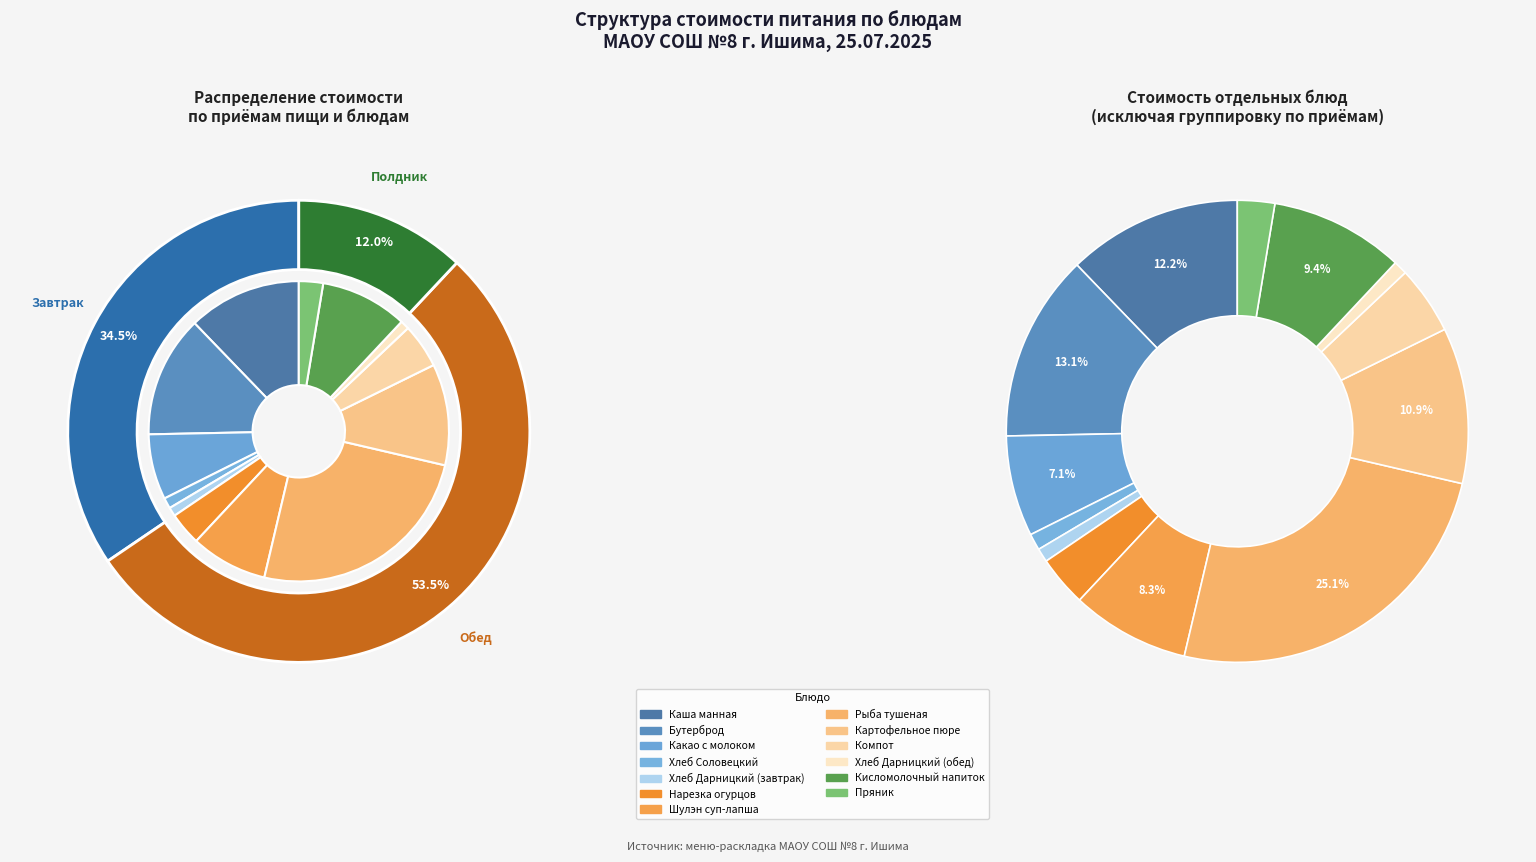

What percentage do Кисломолочный напиток and Хлеб Дарницкий (завтрак) together represent?

10.3%